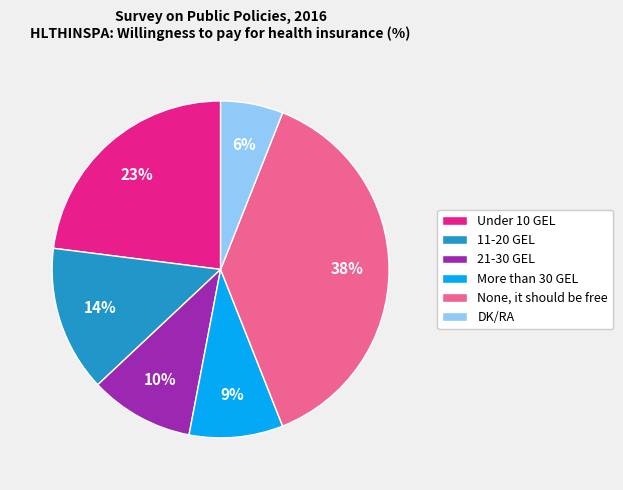

Is it true that DK/RA is 6% of the pie?

True